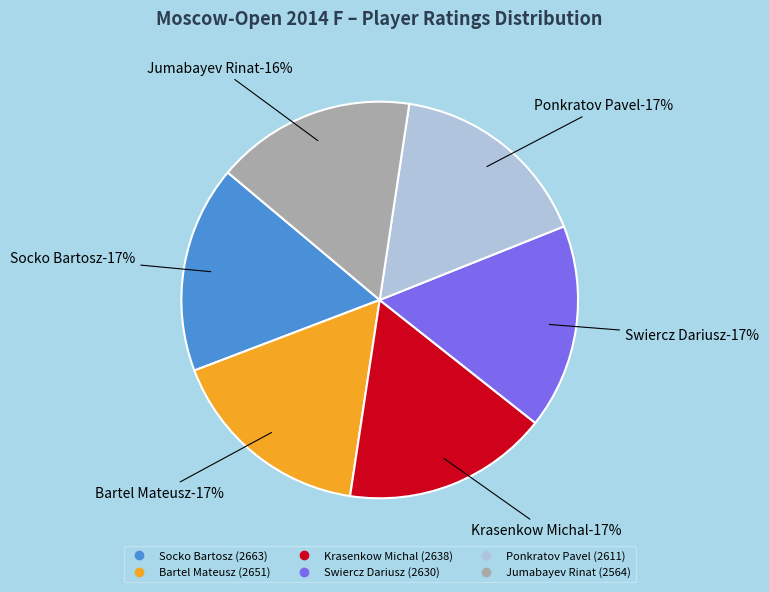

Is it true that Ponkratov Pavel is 5% of the pie?

False